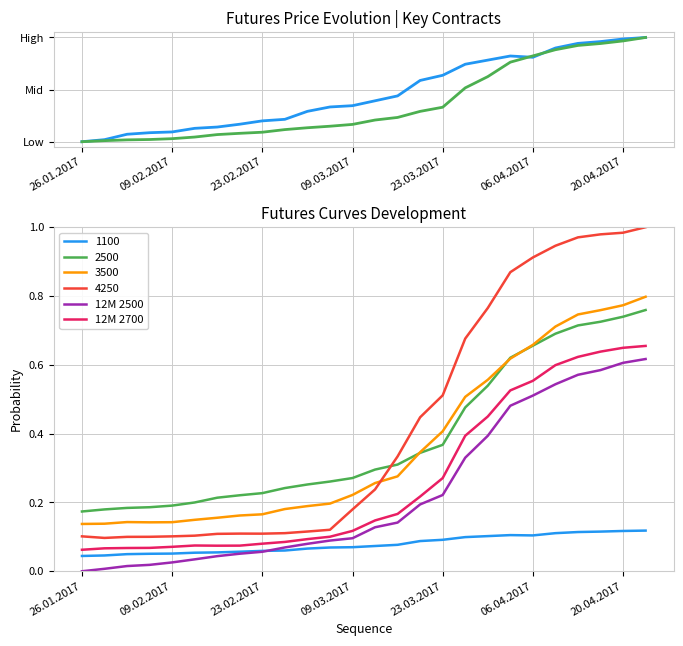

Where is 12M 2700 nearest to the value 0?

26.01.2017